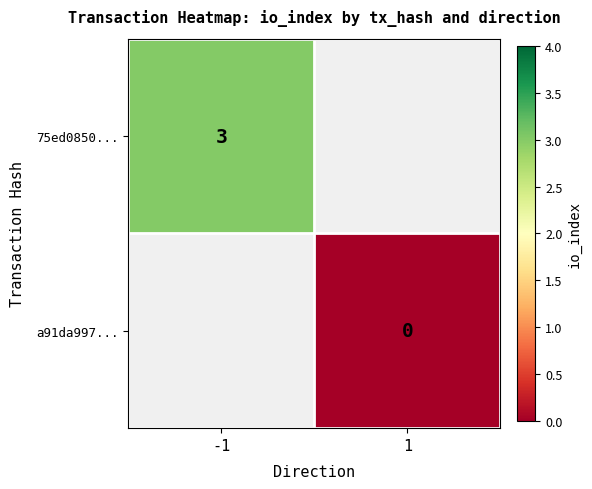

Is the value of 75ed0850... at -1 greater than the value of a91da997... at 1?

Yes